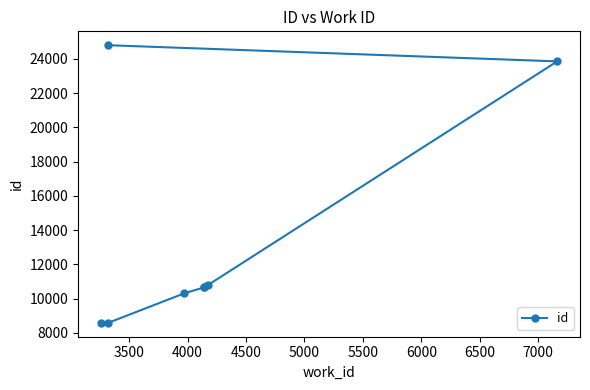

The value at 5000 is 15143. True or false?

False